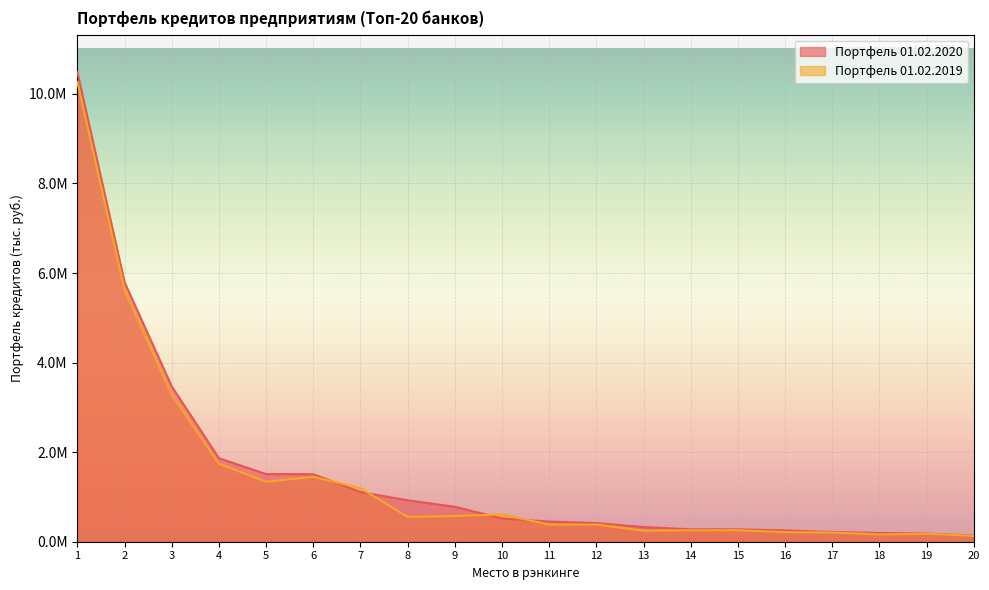

Does the chart display data point markers on the line(s)?

No